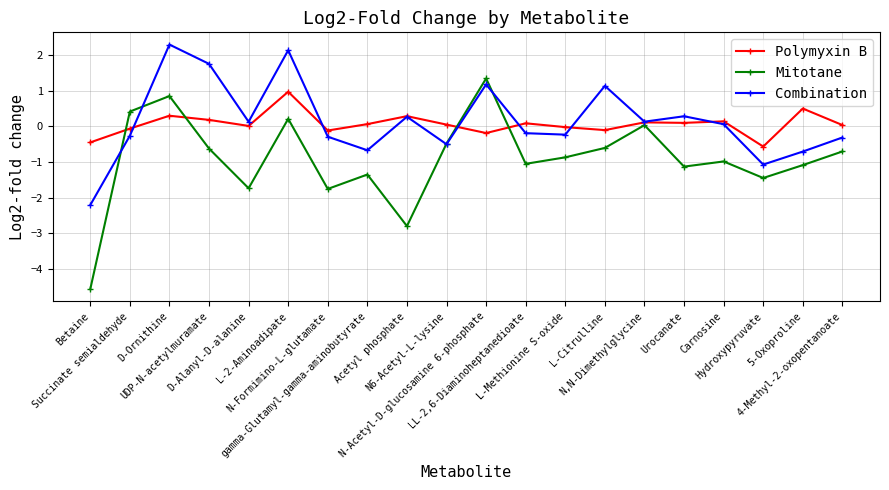

What is the lowest value of the Mitotane series?

-4.6